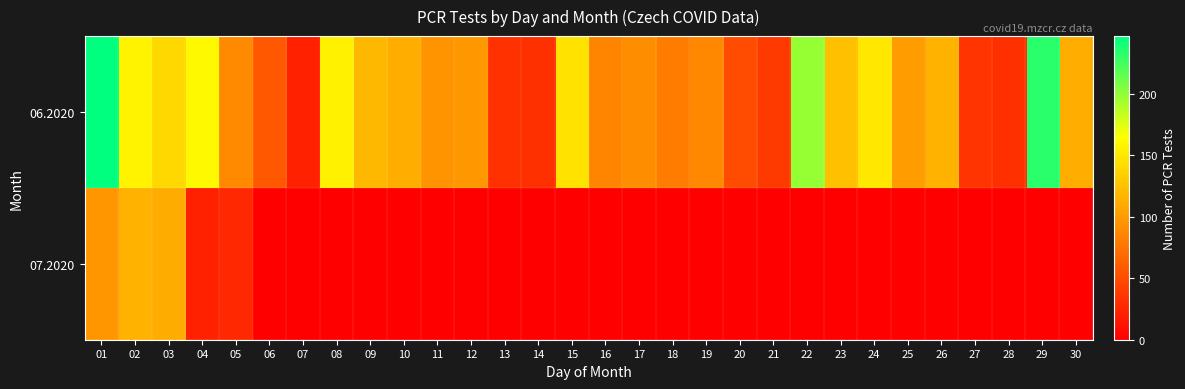

Reading left to right, transcribe all the data shown in this chart.

06.2020: 01=247	02=157	03=139	04=161	05=89	06=57	07=22	08=156	09=119	10=112	11=95	12=98	13=32	14=31	15=146	16=86	17=91	18=81	19=88	20=50	21=38	22=198	23=124	24=149	25=102	26=115	27=34	28=31	29=233	30=112
07.2020: 01=97	02=116	03=111	04=22	05=27	06=0	07=0	08=0	09=0	10=0	11=0	12=0	13=0	14=0	15=0	16=0	17=0	18=0	19=0	20=0	21=0	22=0	23=0	24=0	25=0	26=0	27=0	28=0	29=0	30=0